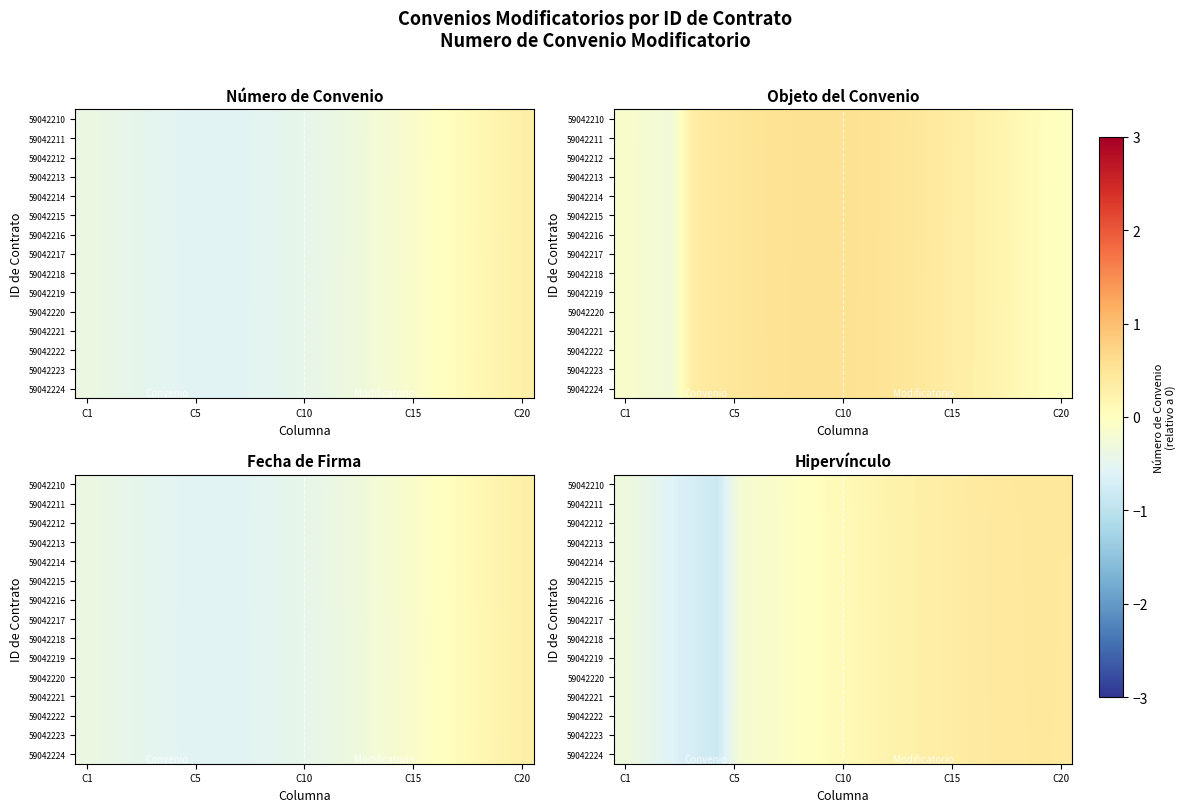

At how many categories does at least one series exceed 0?

11